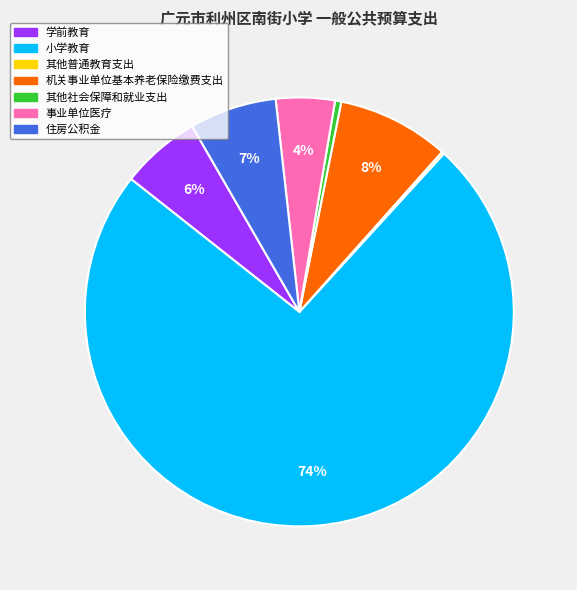

Which category has the biggest portion of the pie?

小学教育